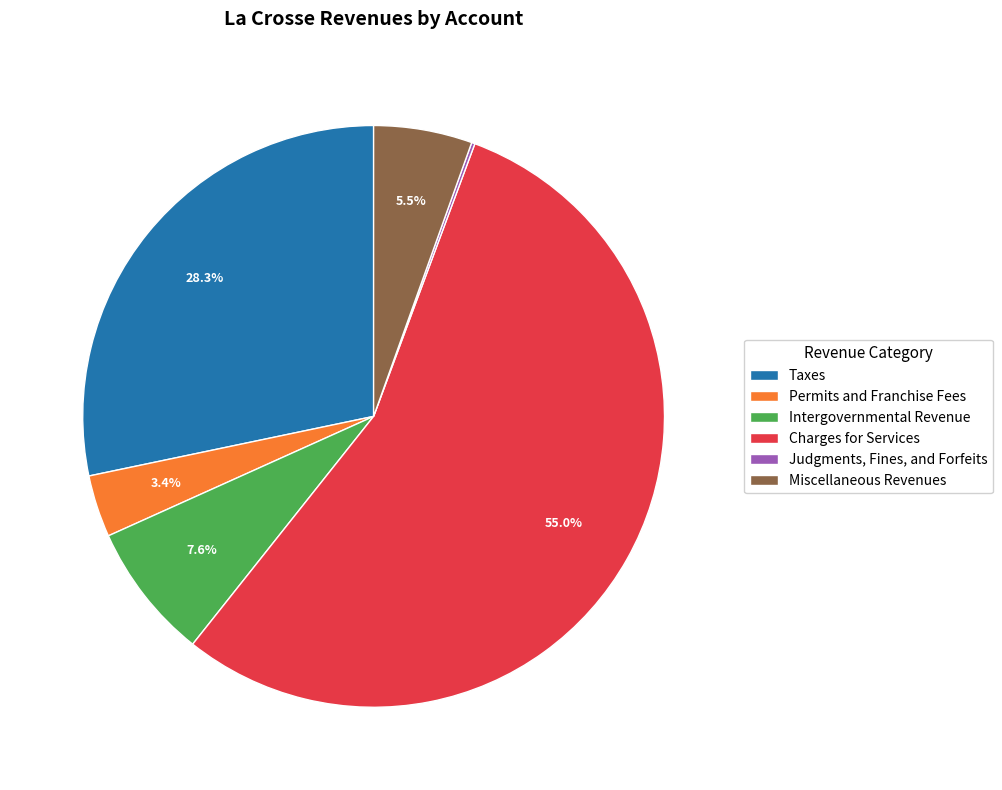

Which category has the biggest portion of the pie?

Charges for Services